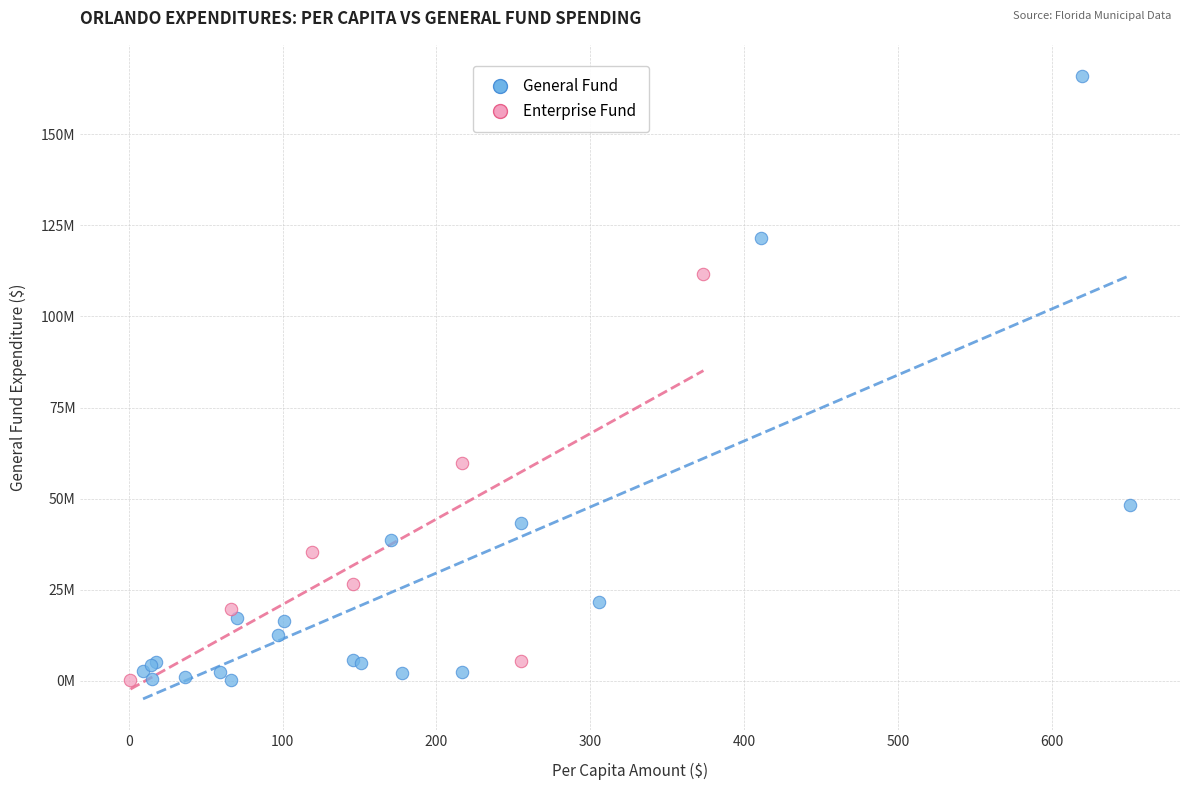

What are all the series names shown in the legend?

General Fund, Enterprise Fund